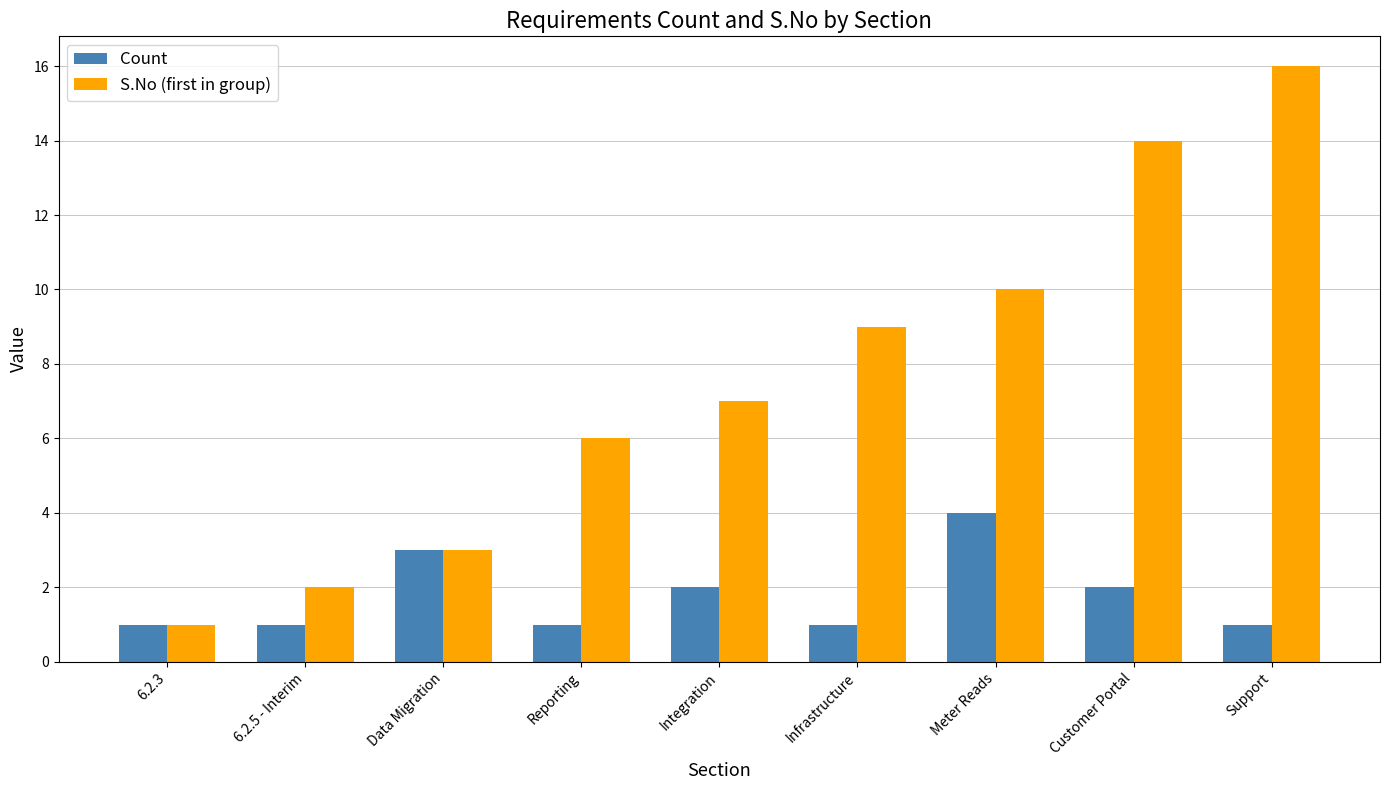

What is the approximate value of Count at Meter Reads?

4